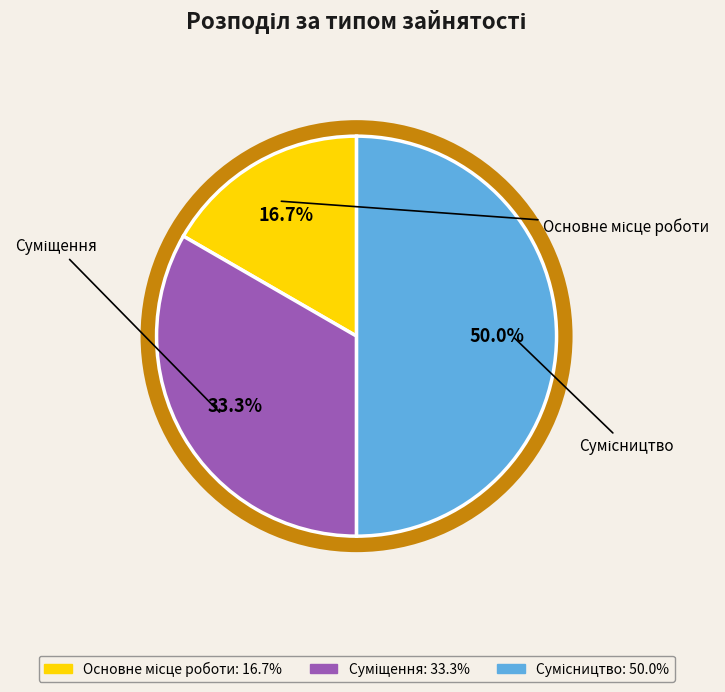

What percentage is the Суміщення slice, to the nearest percent?

33%